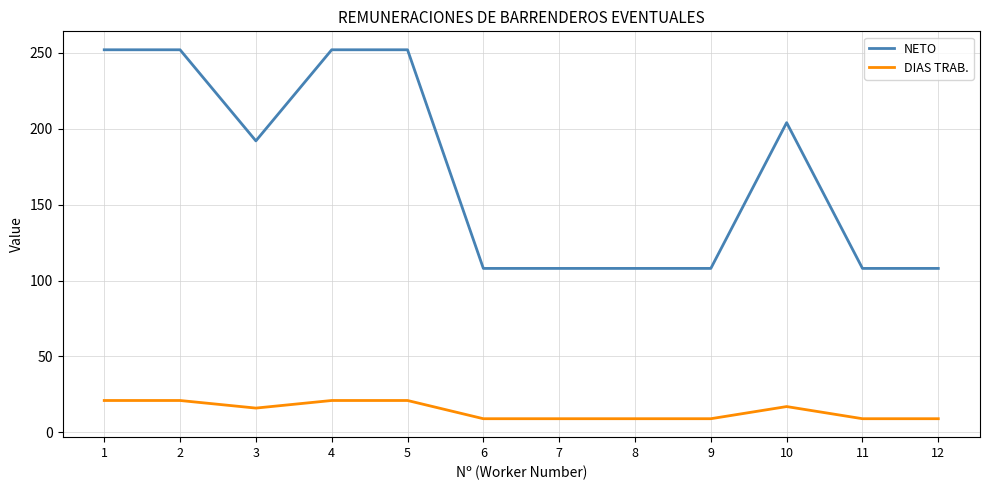

Where is the first local minimum for DIAS TRAB.?

3